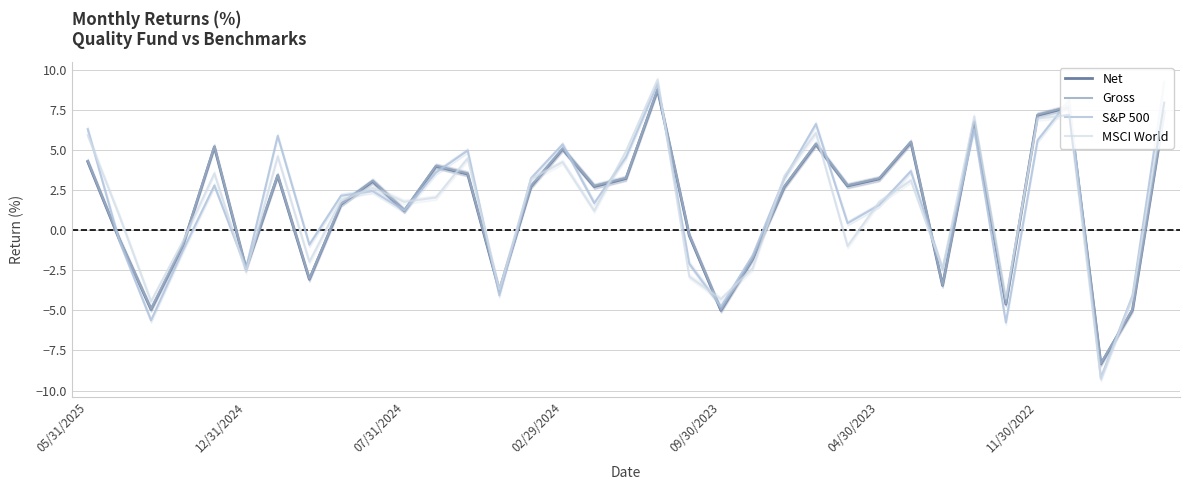

What is the difference between the maximum and minimum values in the MSCI World series?

18.7